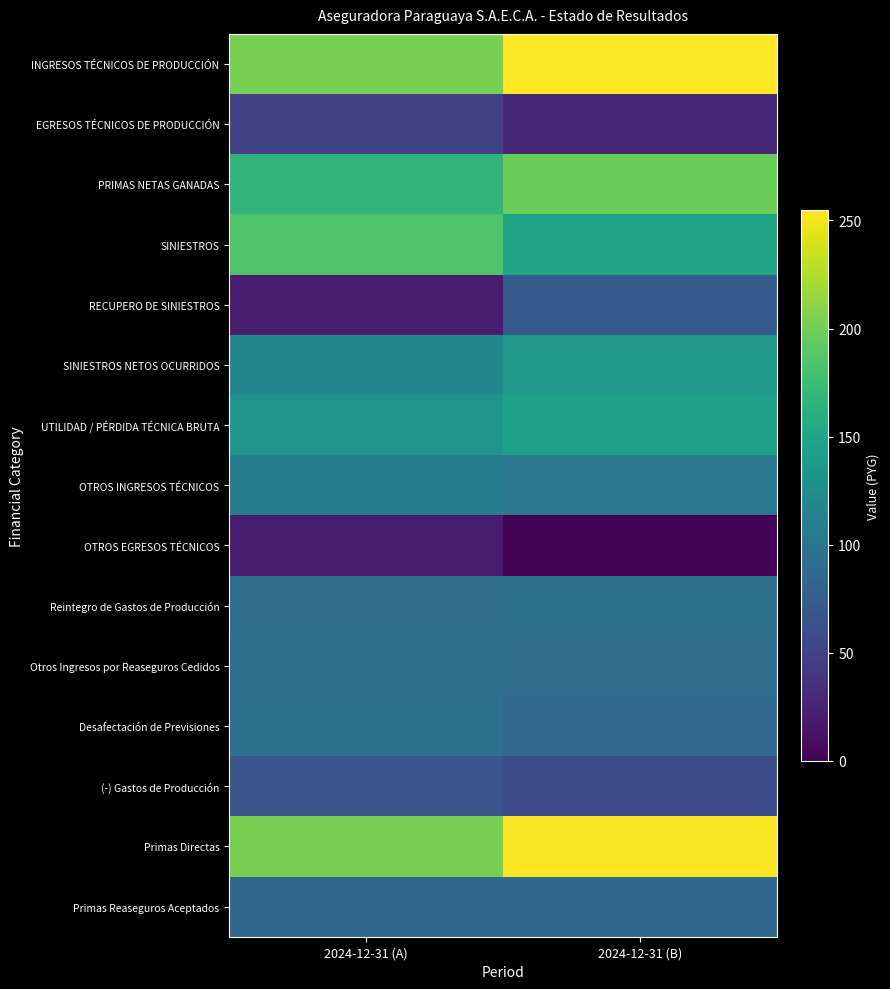

At how many categories does at least one series exceed 43?

2